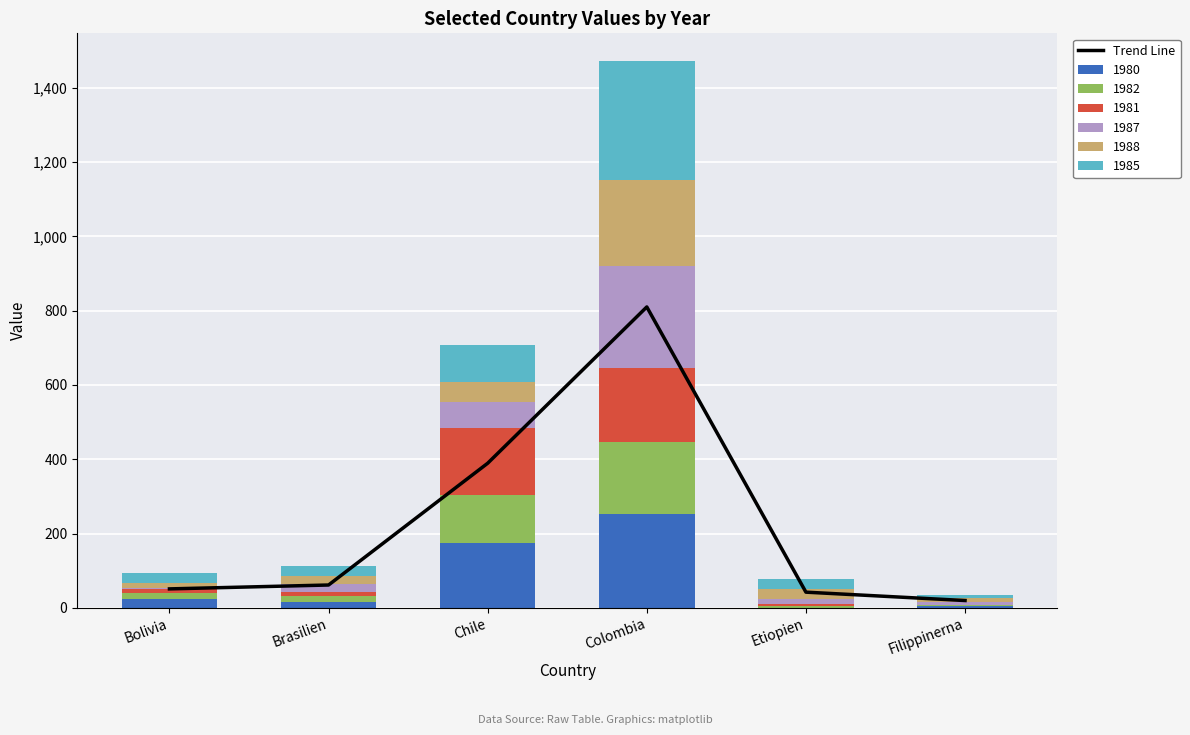

Is it true that the value at Bolivia is 51.2?

True